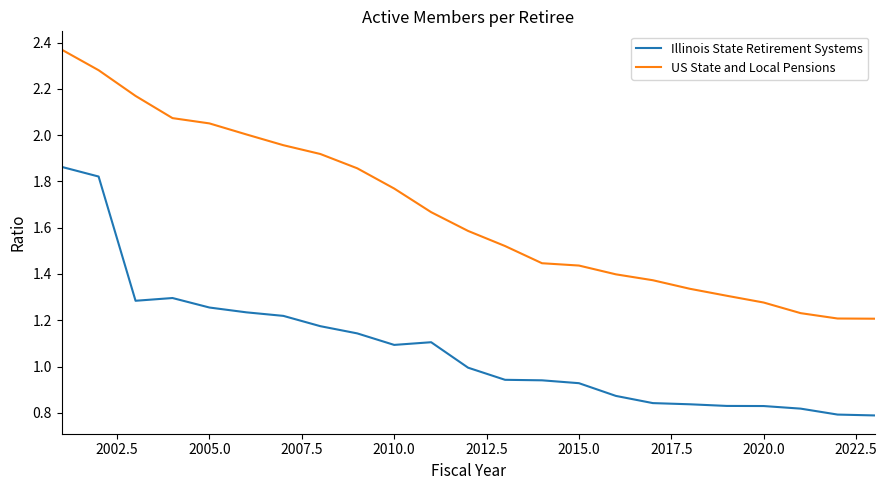

Which series has the largest total across all categories?

US State and Local Pensions